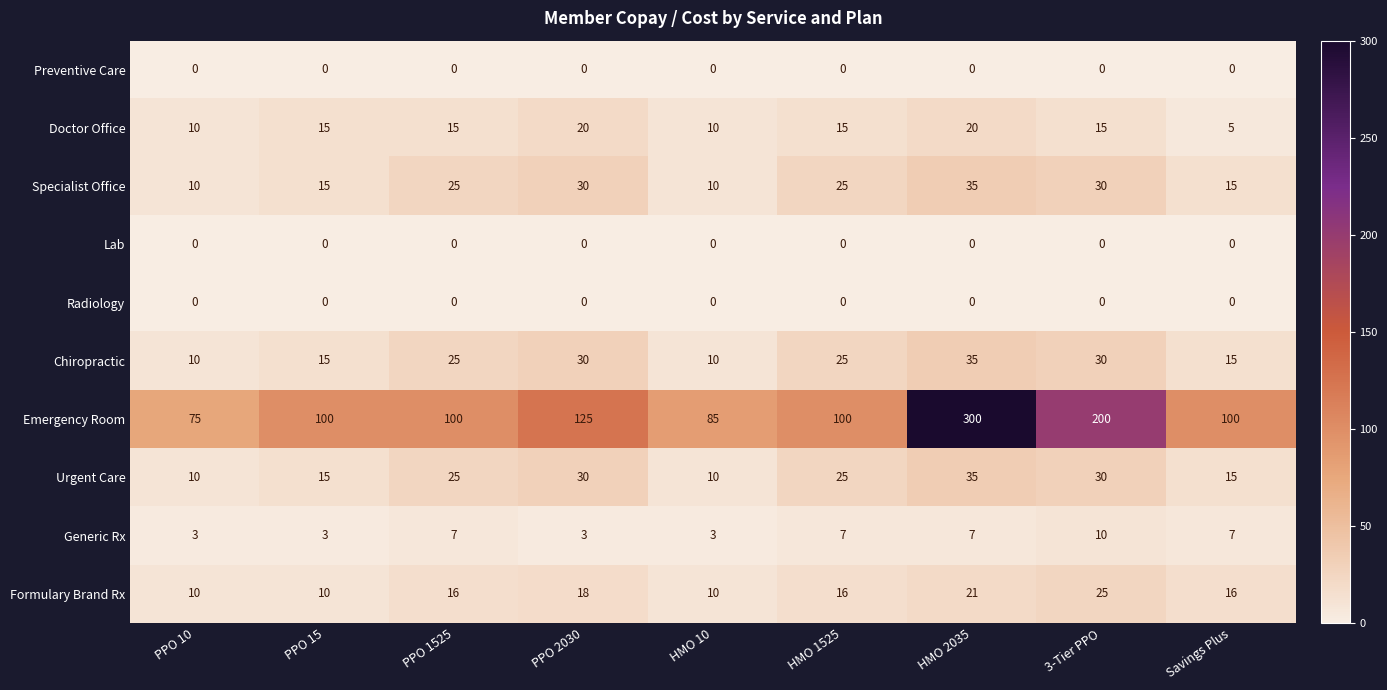

How many data points does each series have?

9